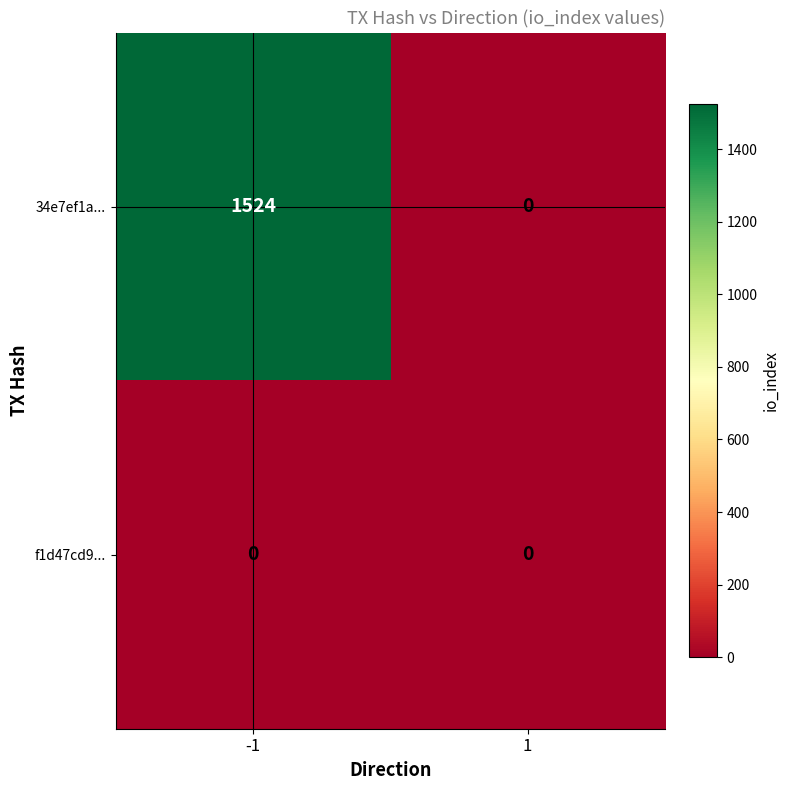

At which category is the sum across all series the highest?

-1